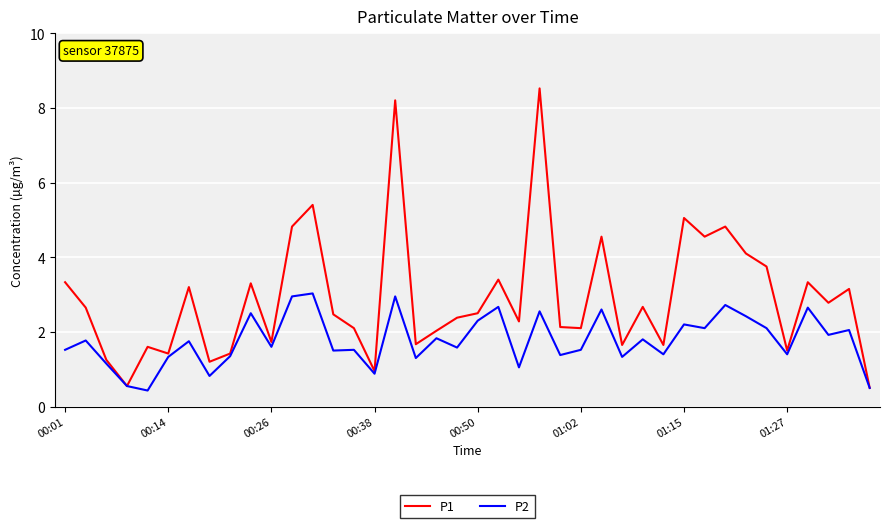

True or false: P2 has more than 0 interior local peaks.

True